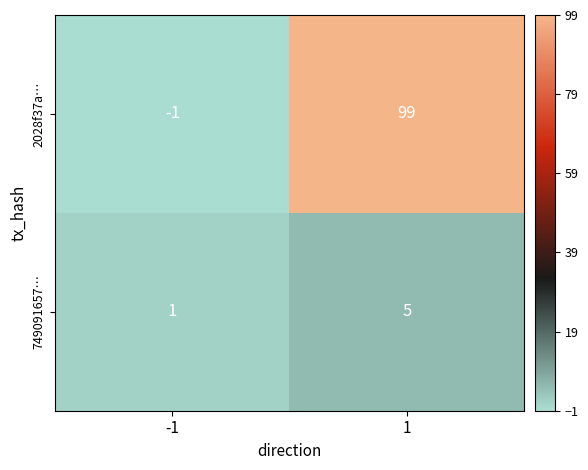

List the series in order of their peak value, lowest first.

749091657…, 2028f37a…